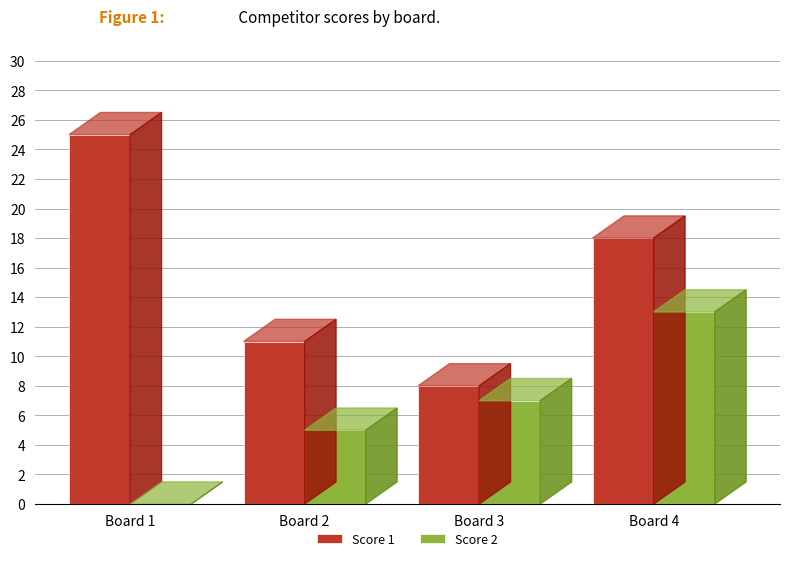

Is the value of Score 1 at Board 4 greater than the value of Score 2 at Board 1?

Yes